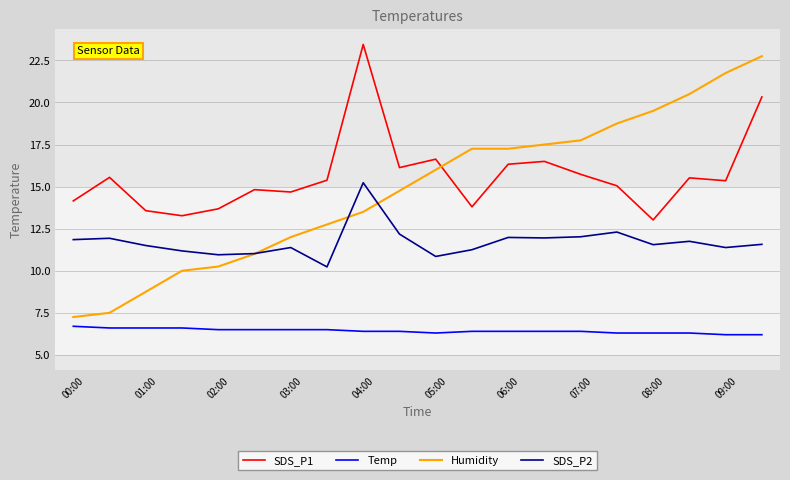

Which series has the widest spread of values?

Humidity